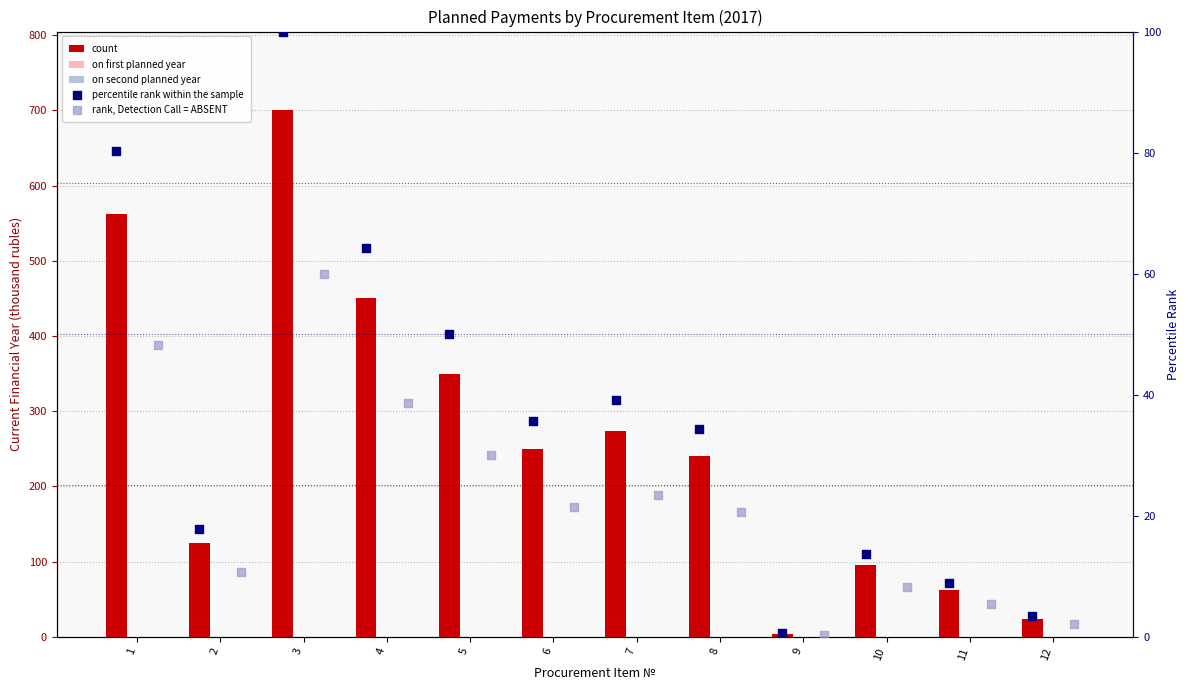

Which series contains the lowest Y value?

on first planned year